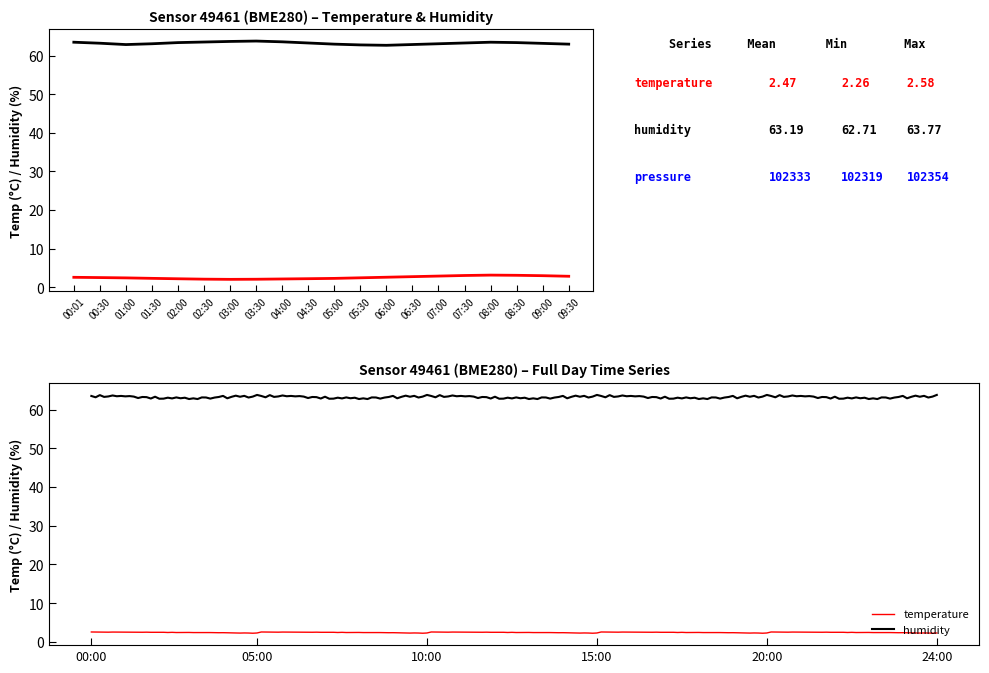

Which series changed the most between 00:30 and 08:30?

temperature